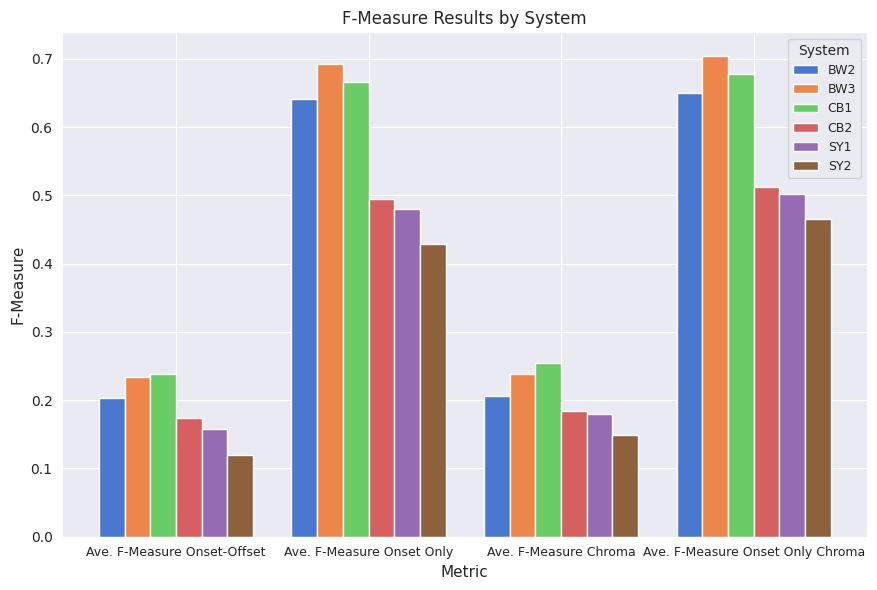

What is the sum of all BW2 values?

1.7